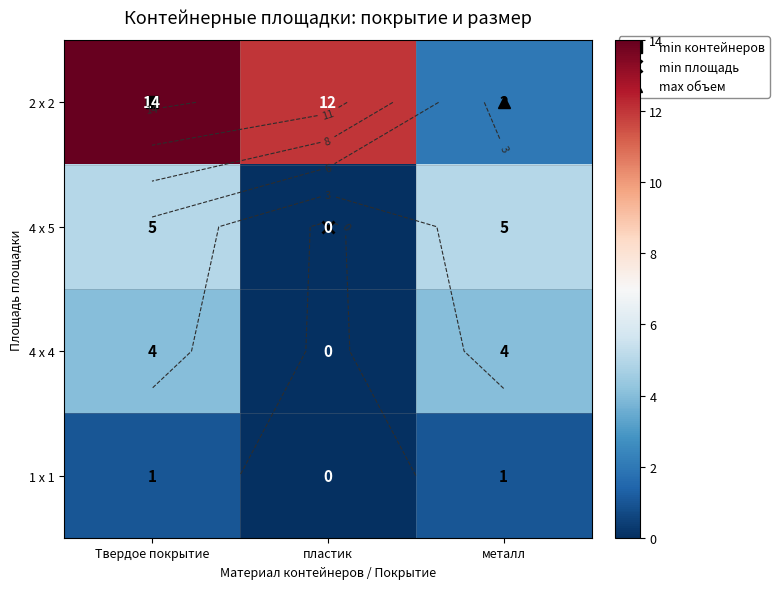

Rank the categories by 4 х 5 value from highest to lowest.

Твердое покрытие, металл, пластик